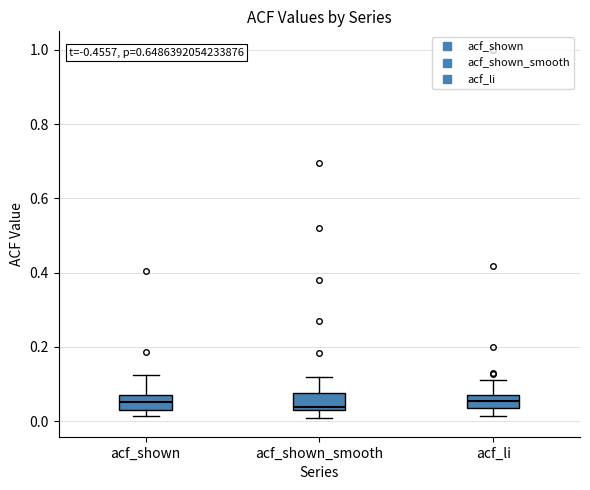

Where does the upper whisker of the box for acf_shown end on the y-axis? The values are not printed on the chart, so give them approximately, as read against the axis.

0.12